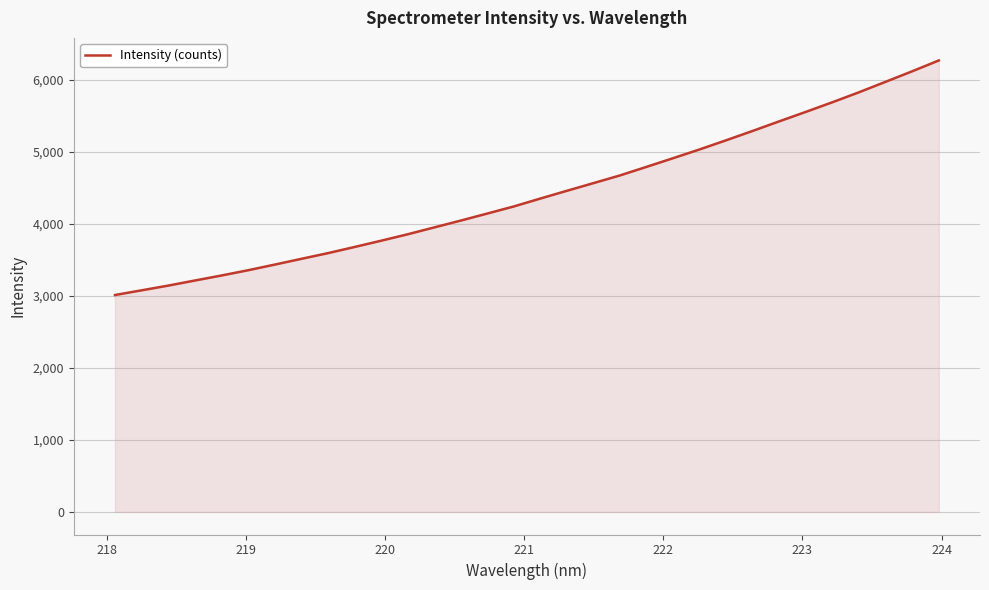

What is the difference between the maximum and minimum values?

3258.6